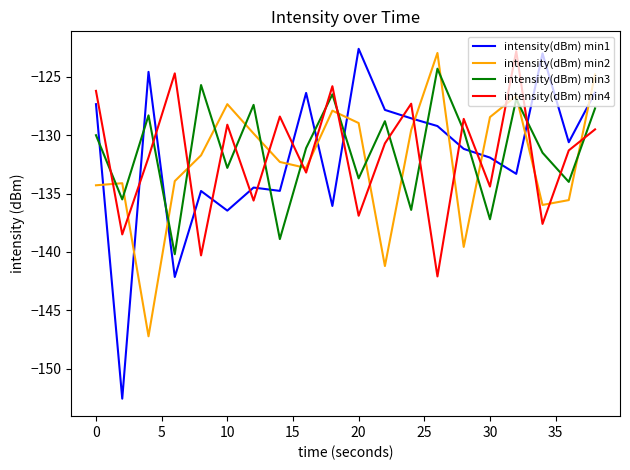

What is the sum of all intensity(dBm) min2 values?

-2645.1